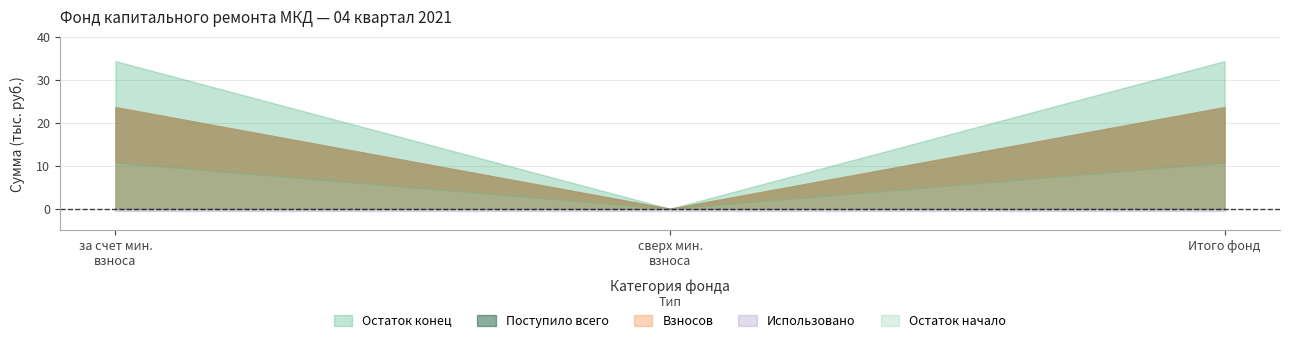

Where is Остаток конец nearest to the value 17?

сверх минимального размера взноса